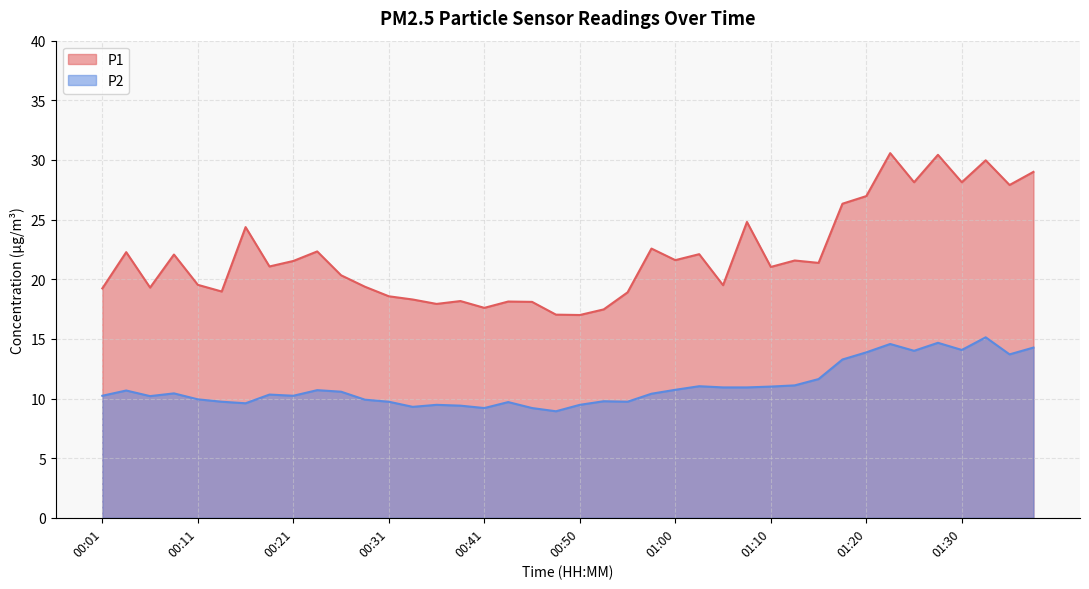

Rank the series by their maximum value, from highest to lowest.

P1, P2